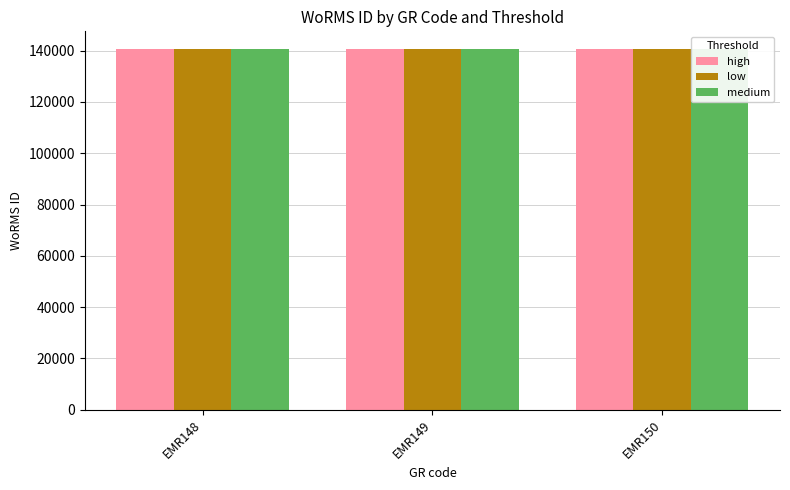

Read the low value at EMR150.

140513